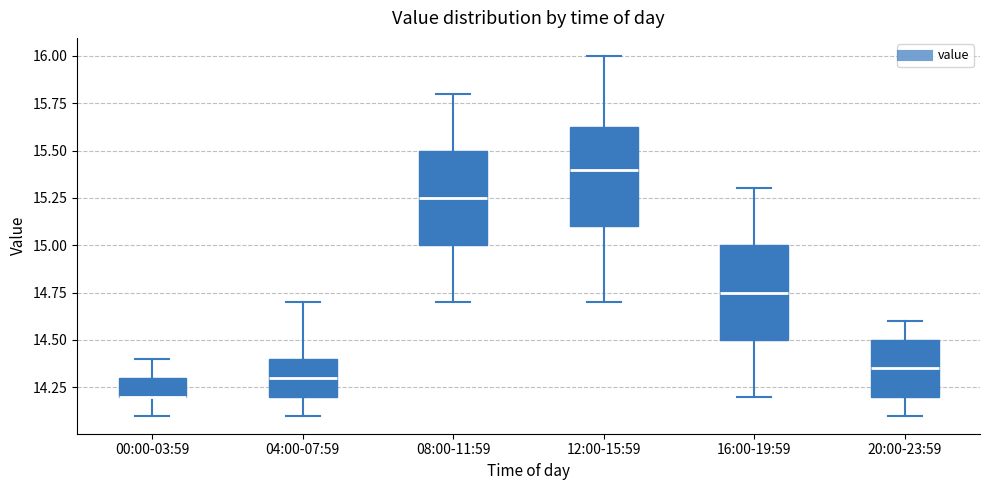

Reading left to right, transcribe this box plot: for each box, give where its median line is, the range the box spans, and where its two whiskers end, as read against the y-axis. The values are not printed on the chart, so give them approximately, as read against the axis.

00:00-03:59: median 14.20 (drawn on the box's lower edge), box 14.20 to 14.30, whiskers 14.10 to 14.40
04:00-07:59: median 14.30, box 14.20 to 14.40, whiskers 14.10 to 14.70
08:00-11:59: median 15.25, box 15.00 to 15.50, whiskers 14.70 to 15.80
12:00-15:59: median 15.40, box 15.10 to 15.65, whiskers 14.70 to 16.00
16:00-19:59: median 14.75, box 14.50 to 15.00, whiskers 14.20 to 15.30
20:00-23:59: median 14.35, box 14.20 to 14.50, whiskers 14.10 to 14.60